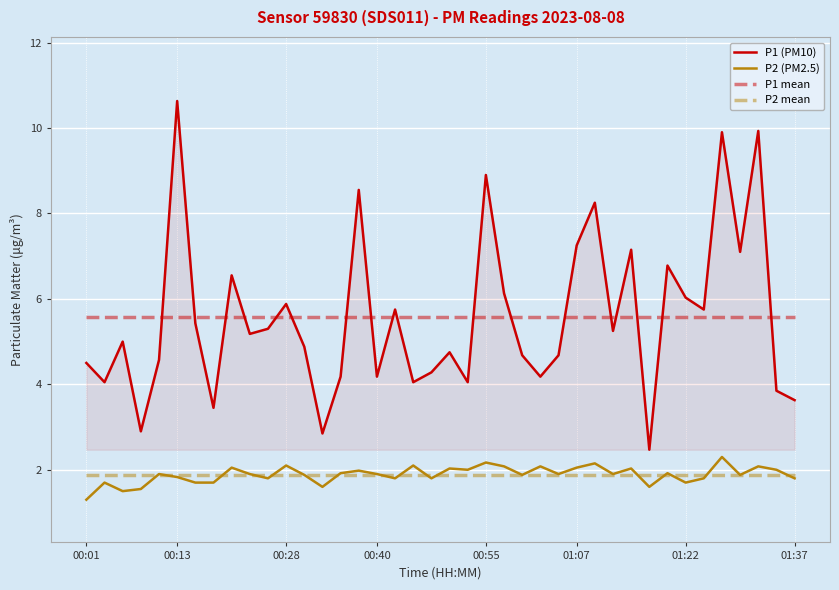

What is the greatest value displayed?

10.6